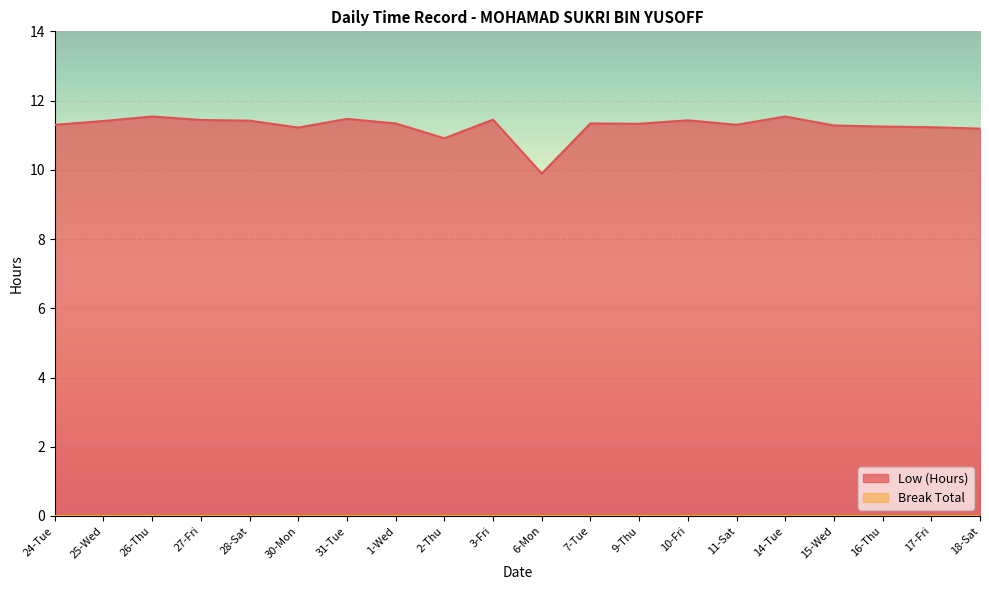

How many distinct data groups are displayed?

2